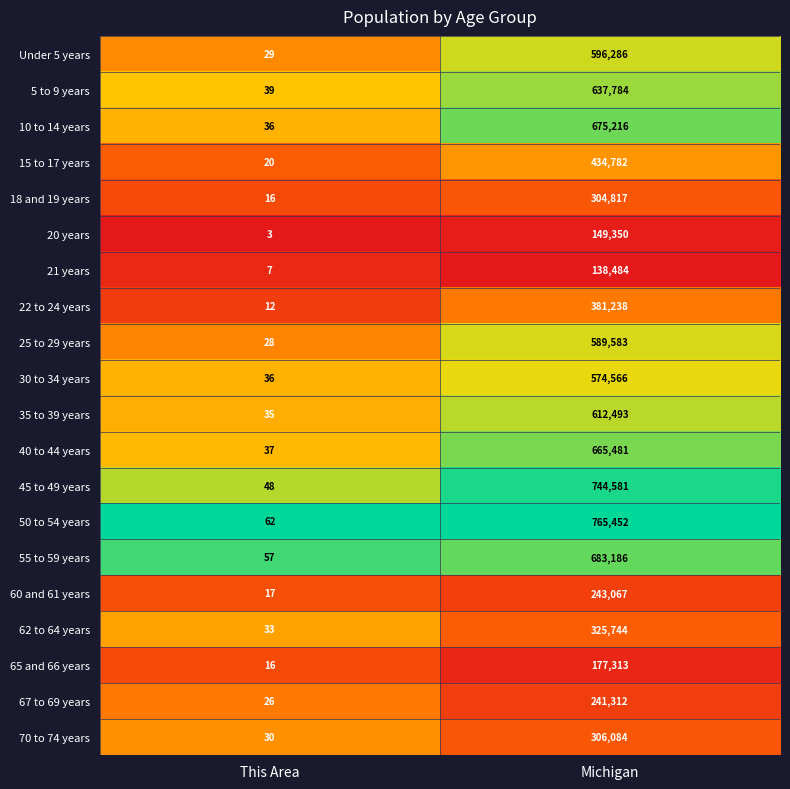

What is the total value across all series at This Area?

587